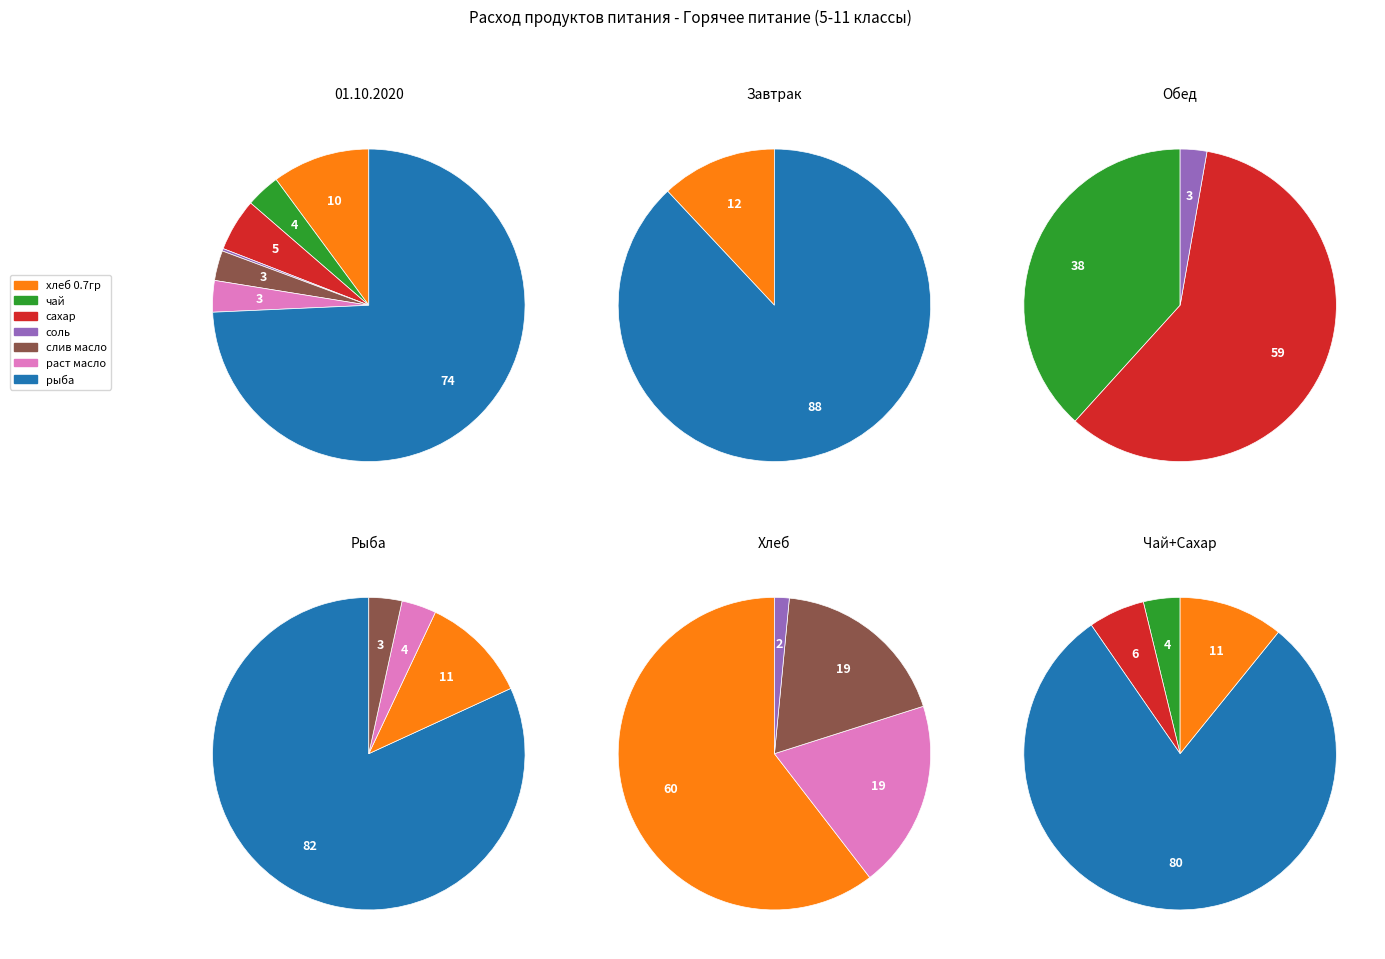

How many slices are in this pie chart?

7